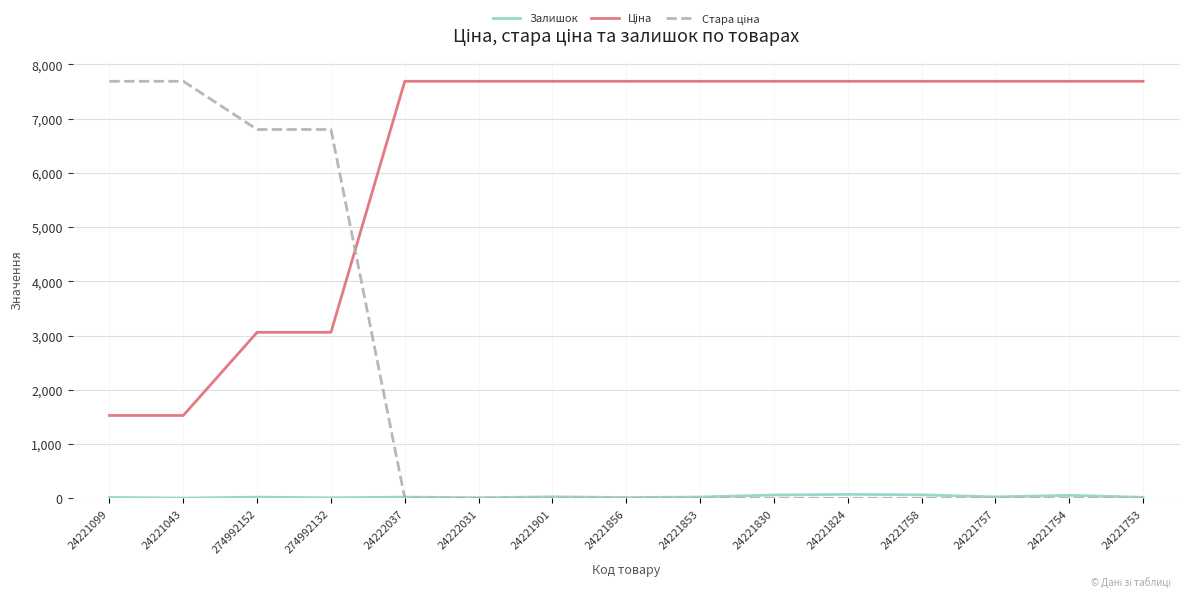

What is the greatest value displayed?

7688.0